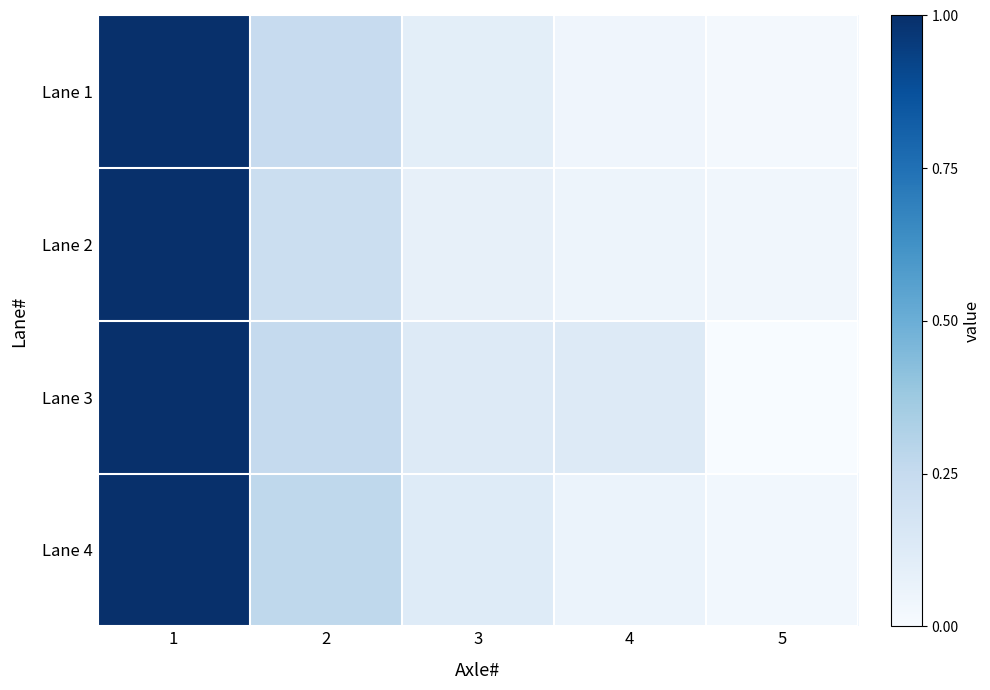

Which series has the widest spread of values?

Lane 3